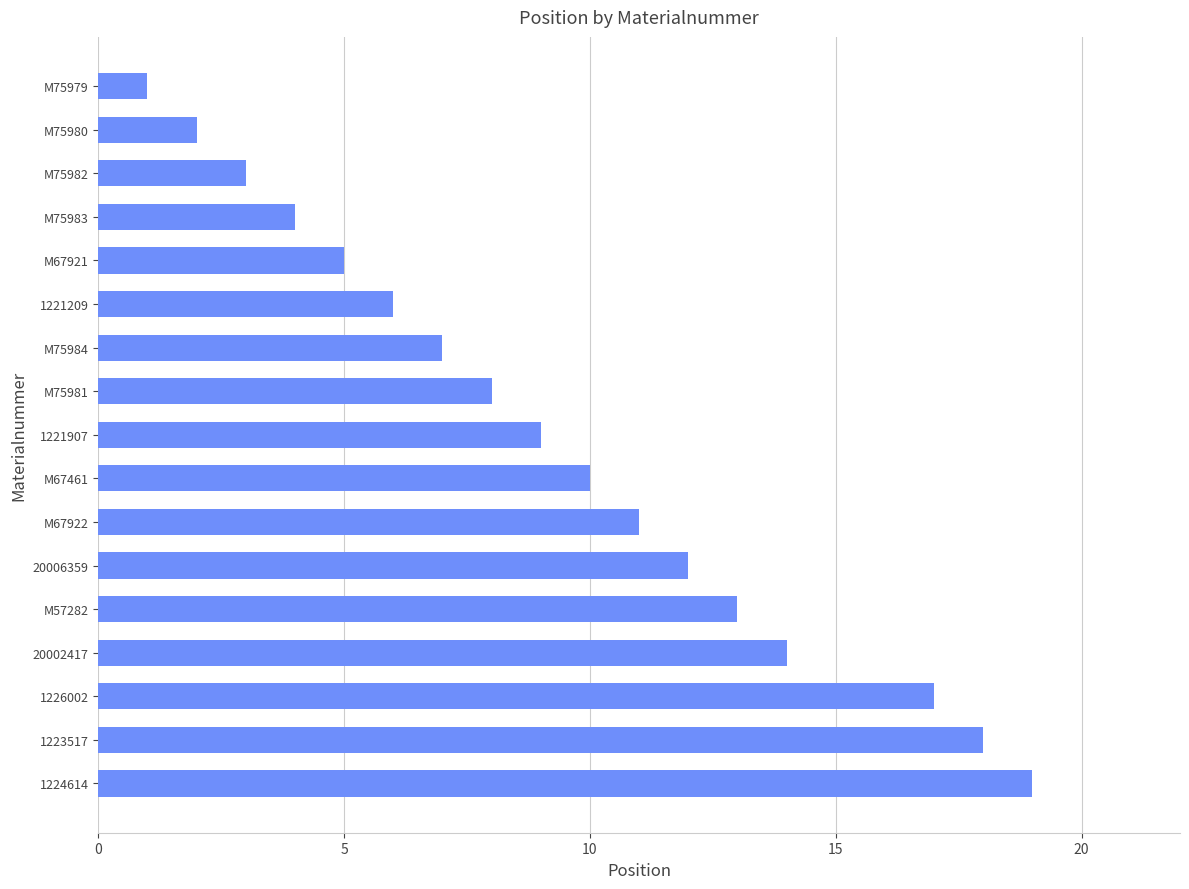

What is the minimum value shown in the chart?

1